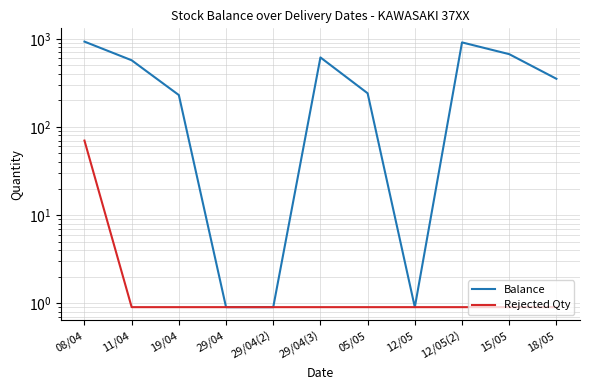

At 15/05, list the series in order from largest to smallest.

Balance, Rejected Qty